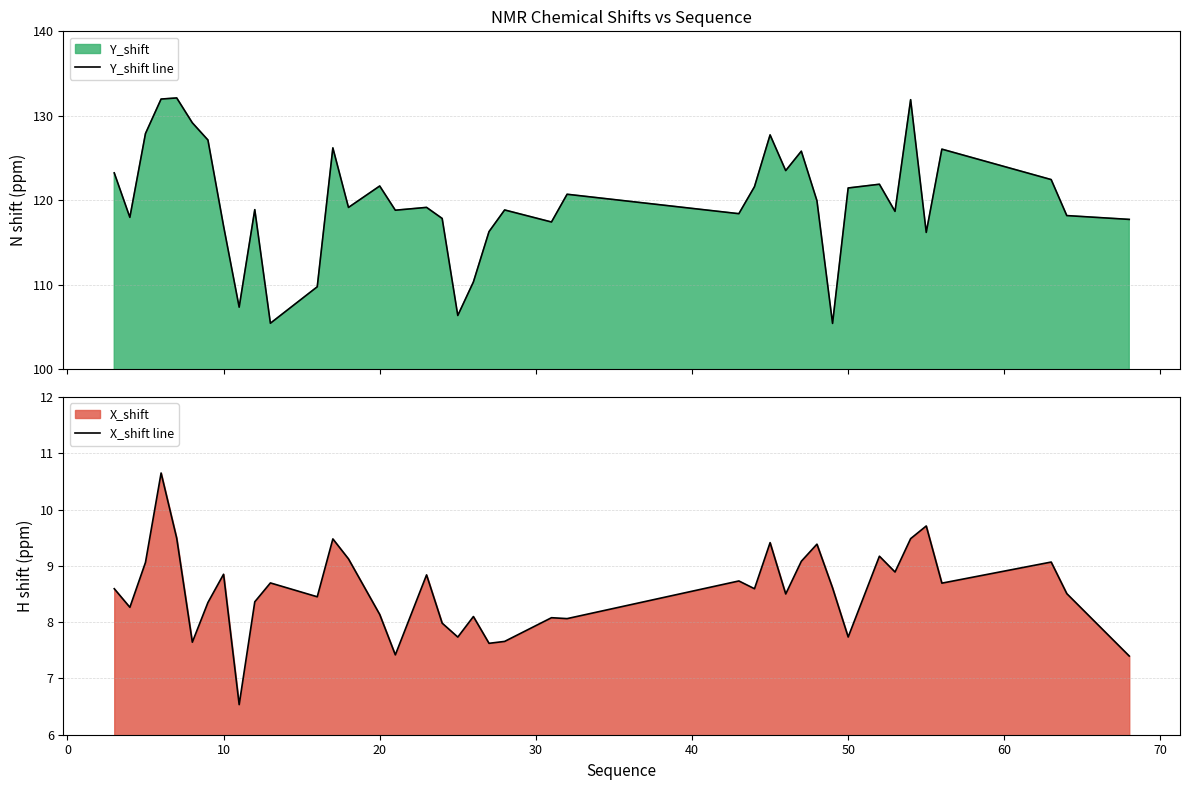

How many interior local peaks does the X_shift line series have?

13